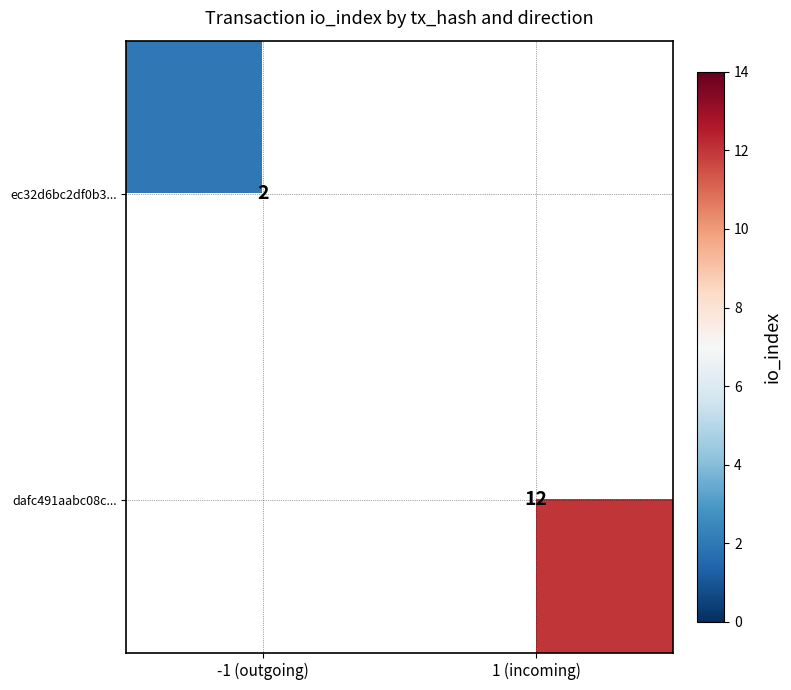

The value of ec32d6bc2df0b3... at -1 (outgoing) is 3. True or false?

False